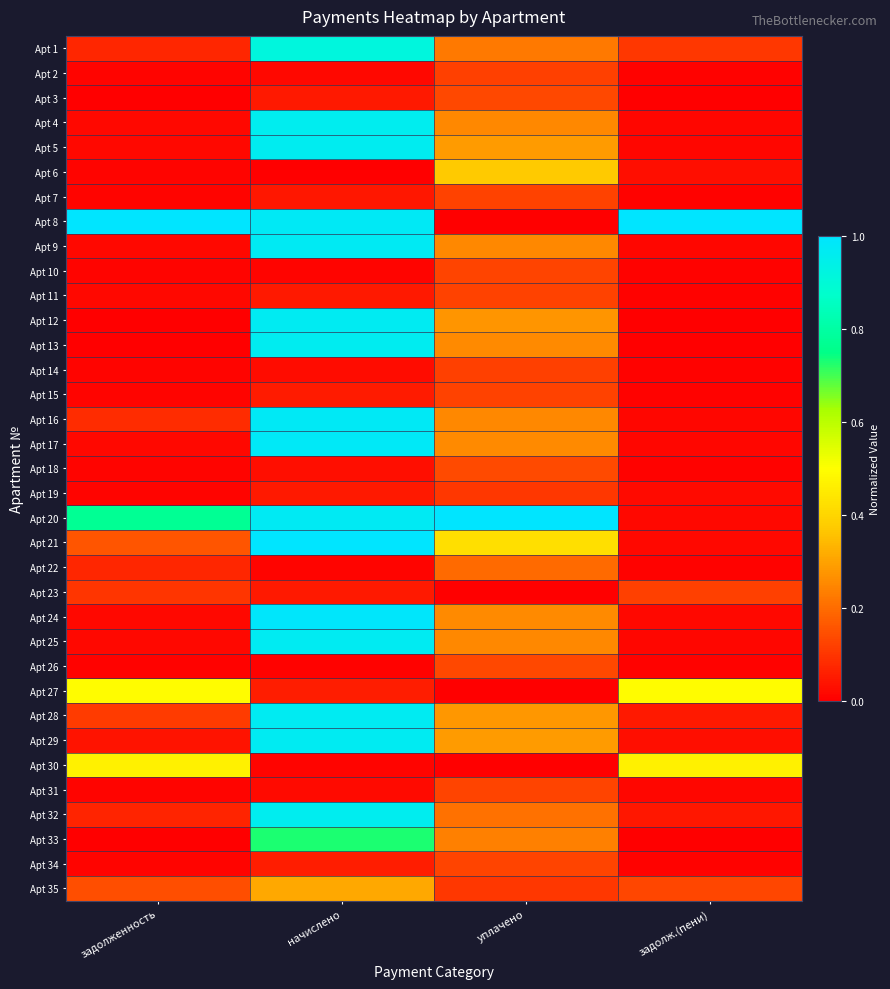

How many series are shown in this chart?

35